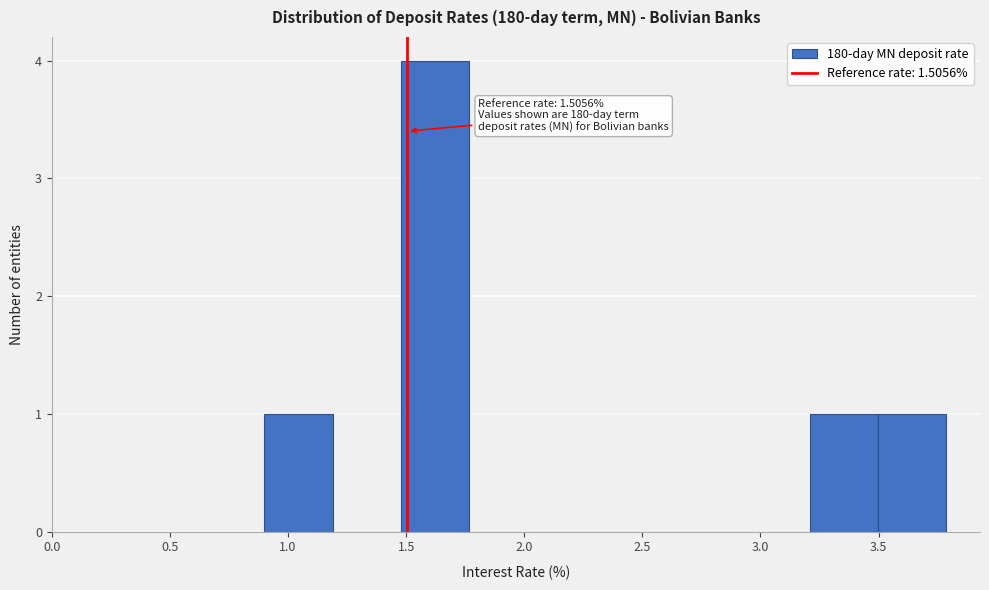

Which range on the x-axis has the tallest bar?

1.50 to 1.75